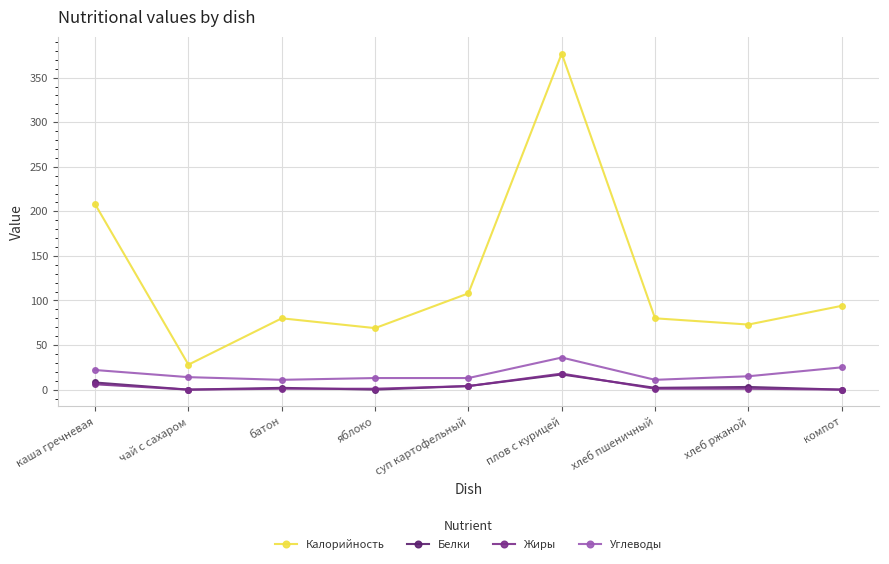

The Калорийность series shows 80 at хлеб пшеничный. True or false?

True